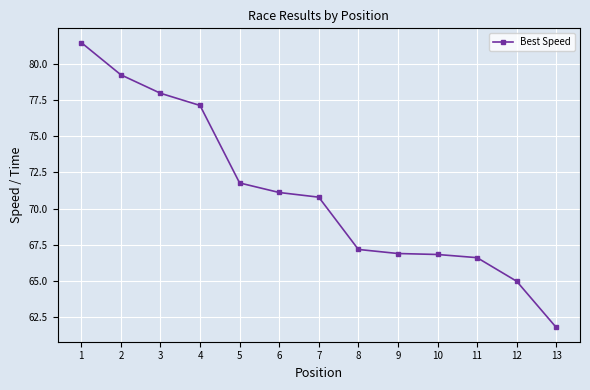

Where does the data first go above 70?

1